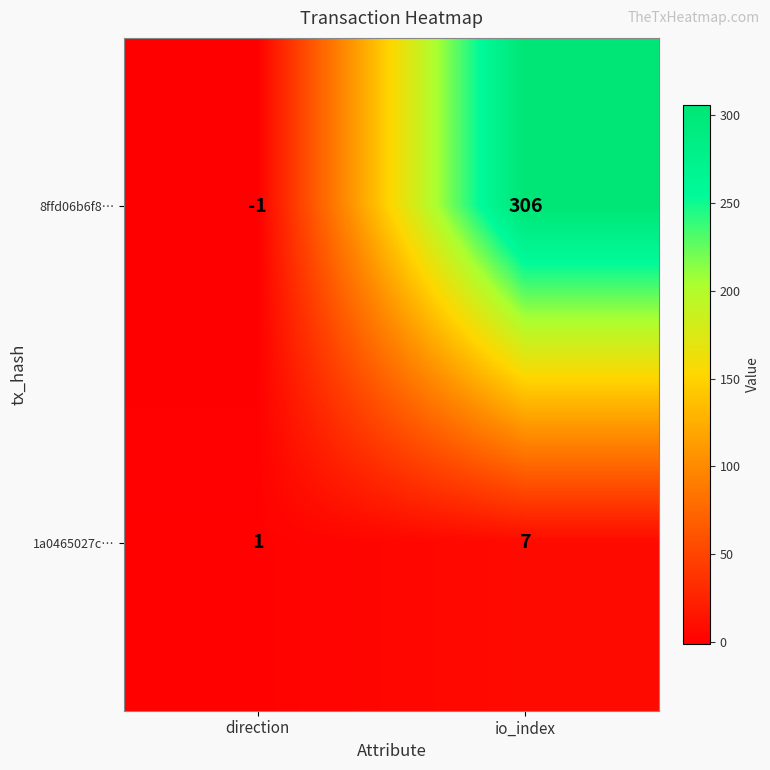

At which category is the sum across all series the highest?

io_index